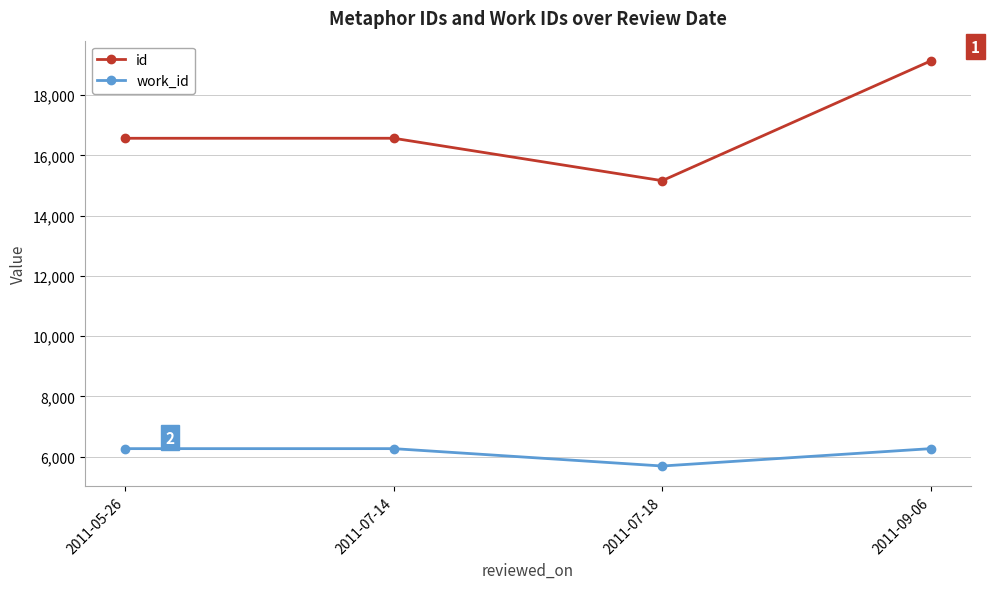

What value does the work_id series have at 2011-07-18?

5687